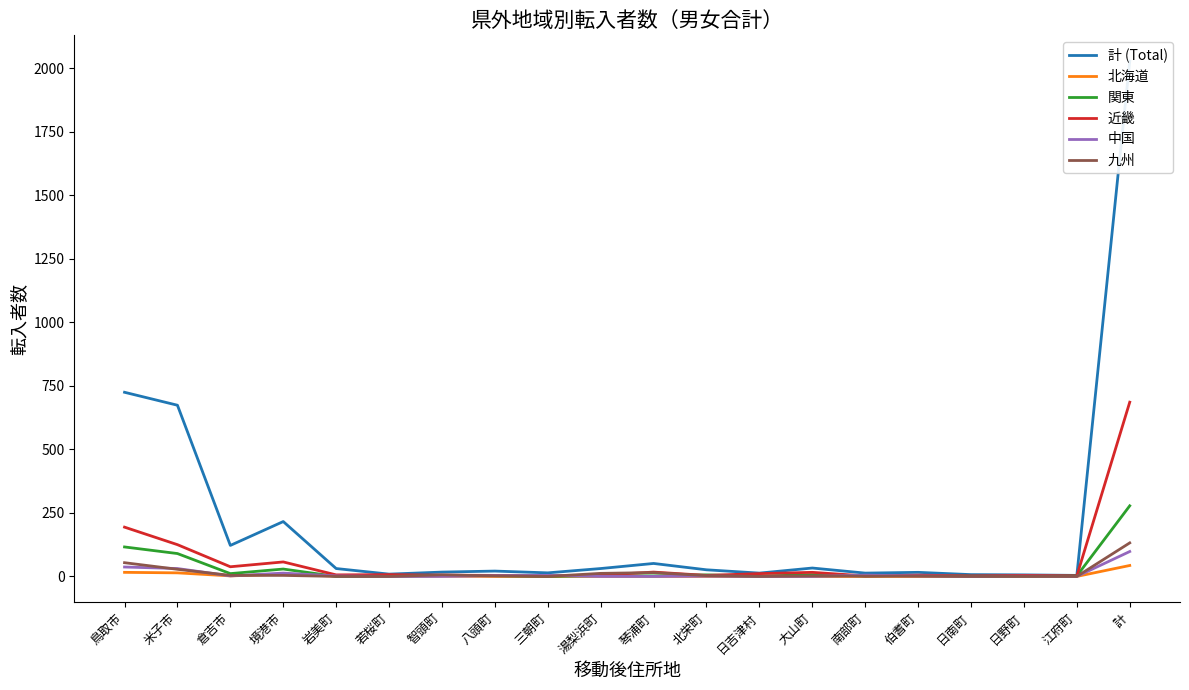

Where is 関東 nearest to the value 139?

鳥取市